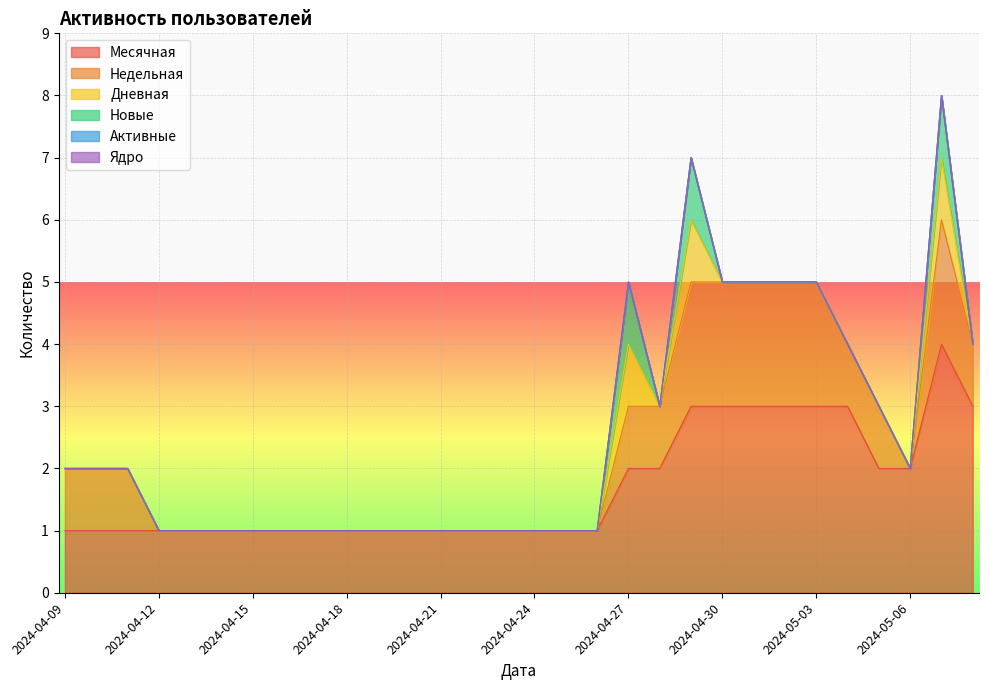

The Месячная series shows 1 at 2024-04-11. True or false?

True